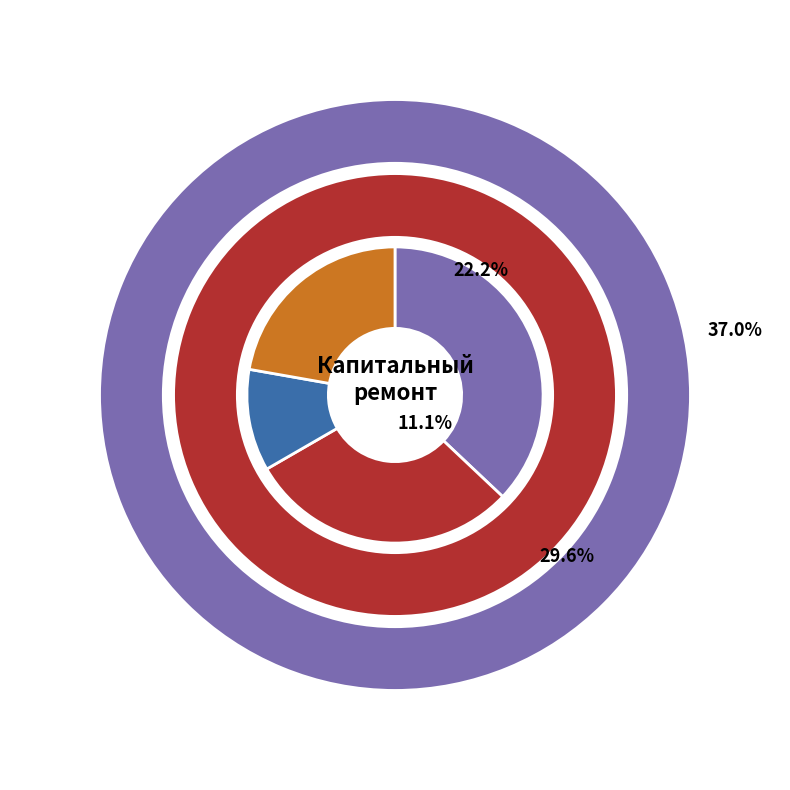

True or false: Строительный контроль accounts for 37% of the total.

True